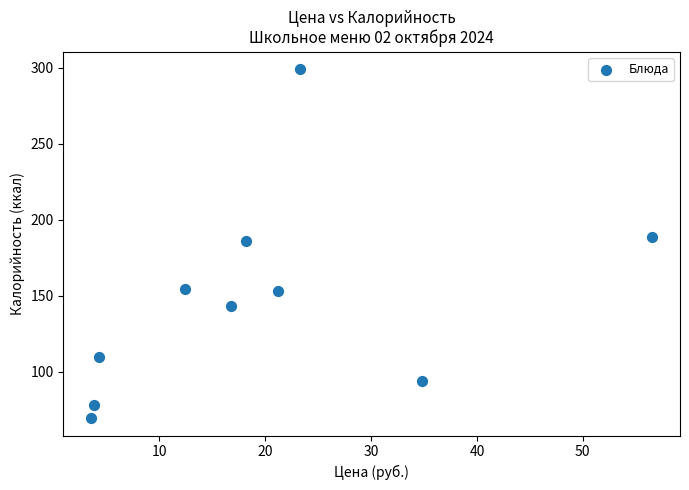

What is the range of X values (max minus min)?

53.0